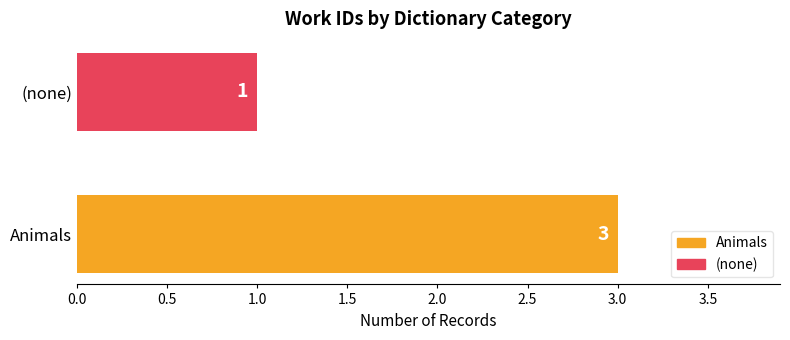

Is it true that the value at Animals is 1?

False